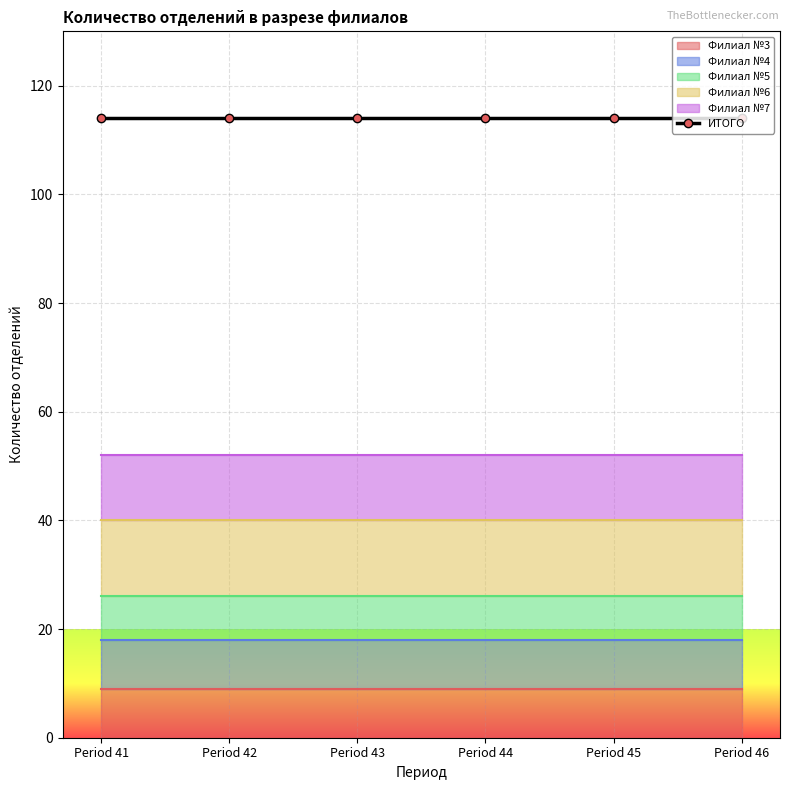

Which series has the widest spread of values?

Филиал №3